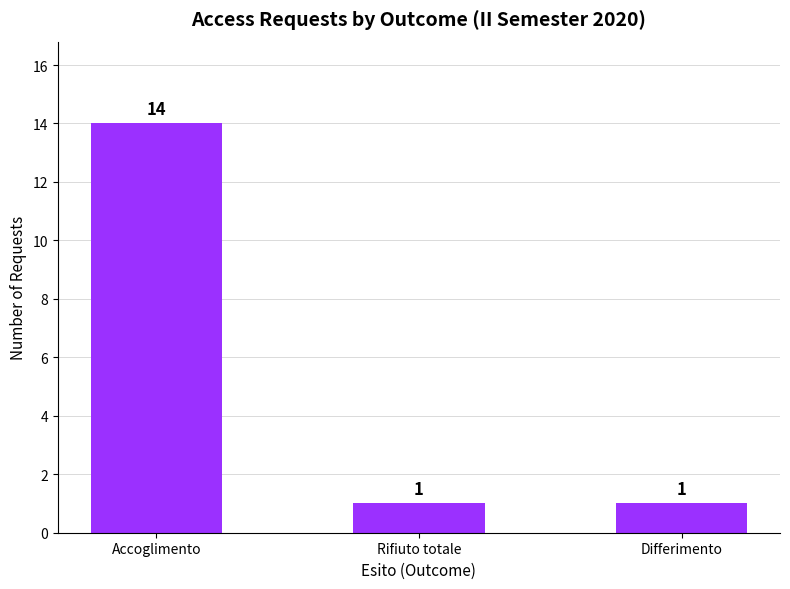

Which has a higher value, Accoglimento or Differimento?

Accoglimento